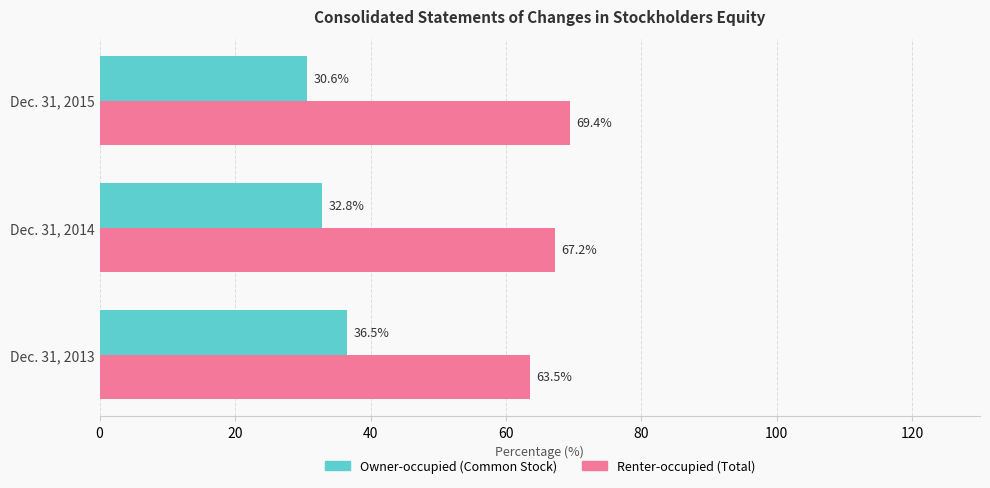

Rank the series by their maximum value, from lowest to highest.

Owner-occupied (Common Stock), Renter-occupied (Total)